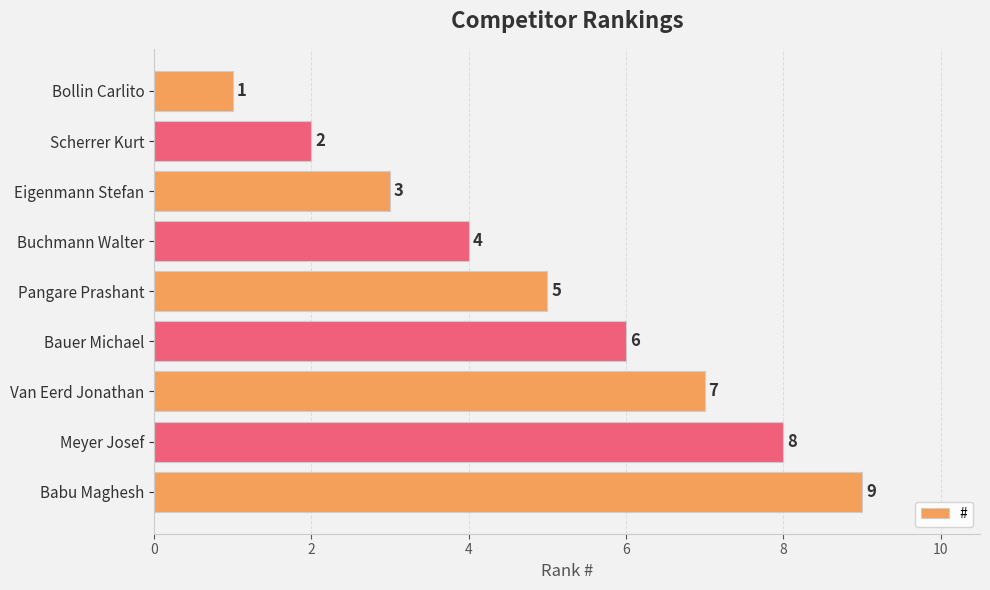

What is the value of the 8th bar from the top?

8